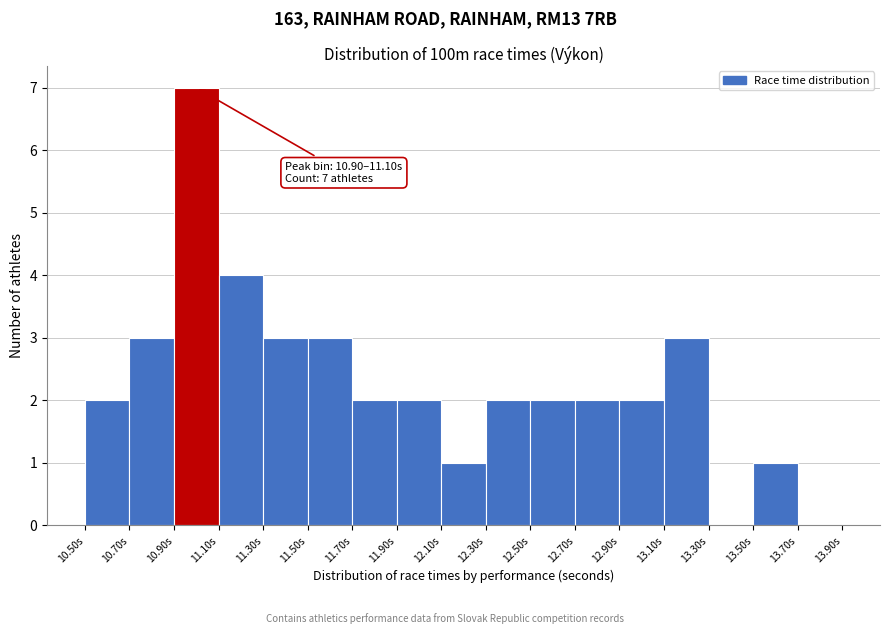

Over which range of the x-axis is the bar tallest?

10.9 to 11.1